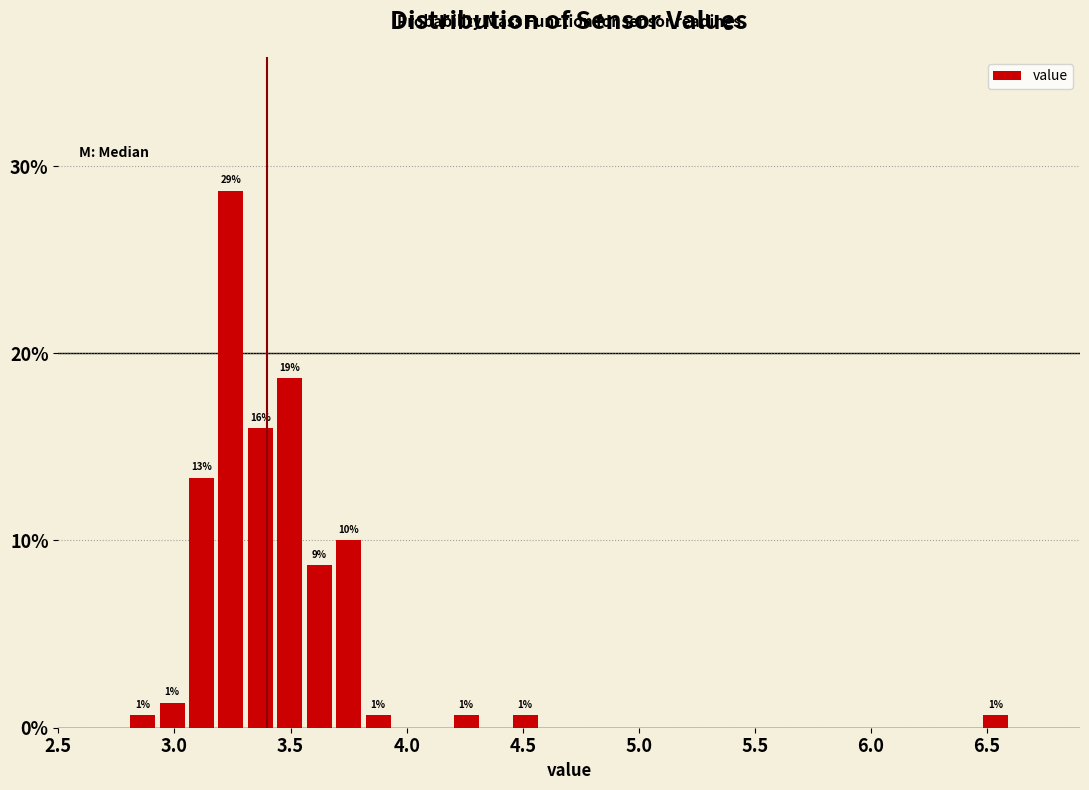

Around what value on the x-axis is the tallest bar? Give the approximate position of its centre, as read against the axis.

3.25